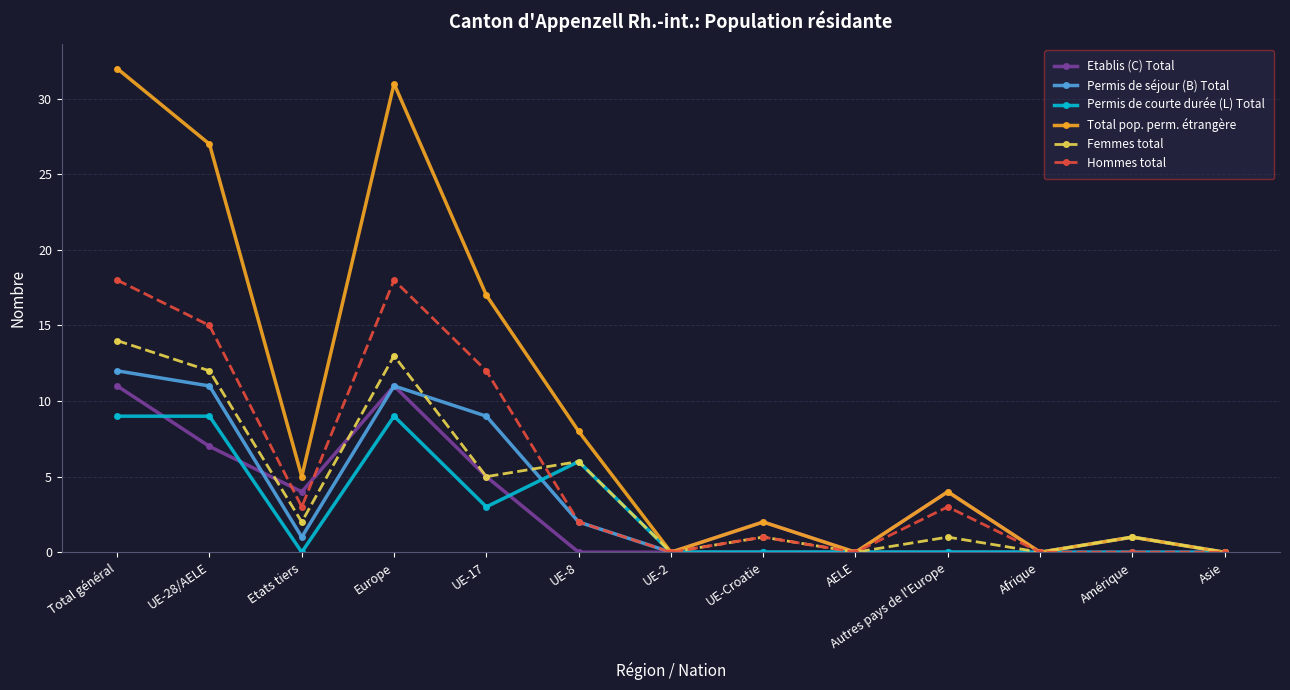

How many data points does each series have?

13